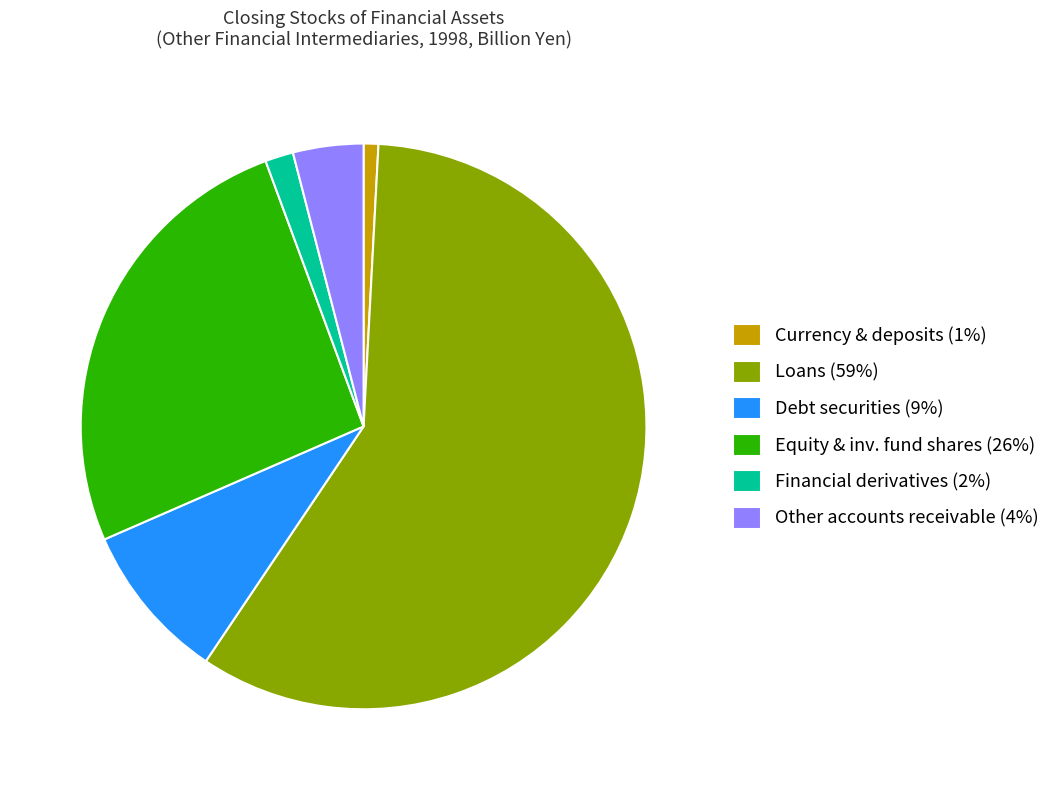

Is it true that Debt securities (9%) is 9% of the pie?

True